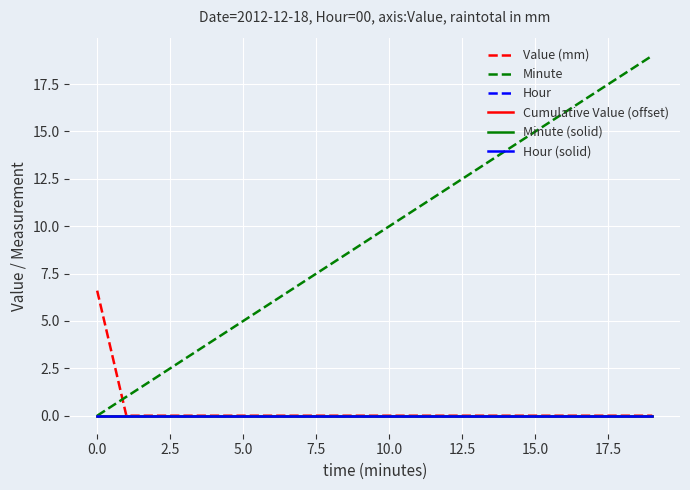

Is this an area chart (filled region under the line)?

No